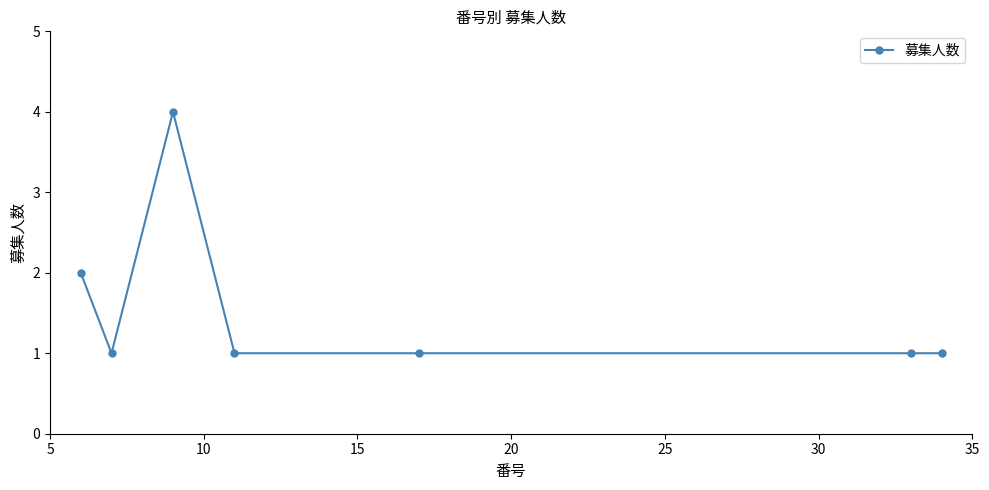

Reading right to left, transcribe all the data shown in this chart.

1	1	1	1	4	1	2